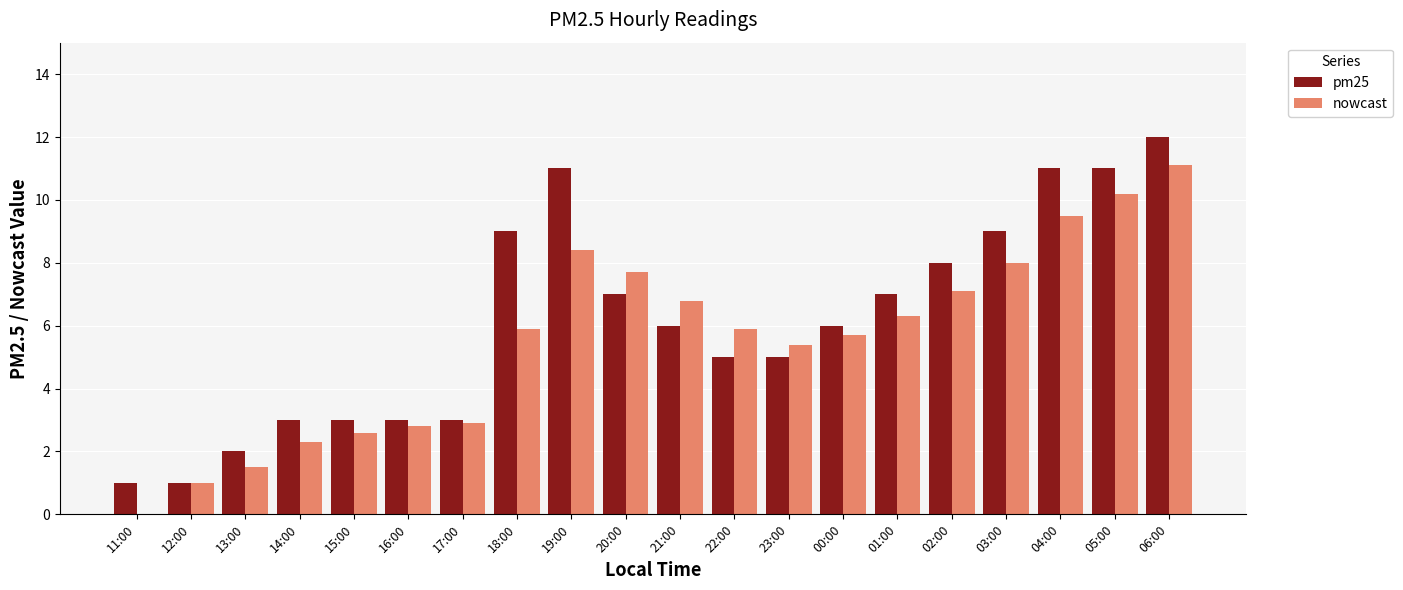

What is the total value across all series at 18:00?

14.9